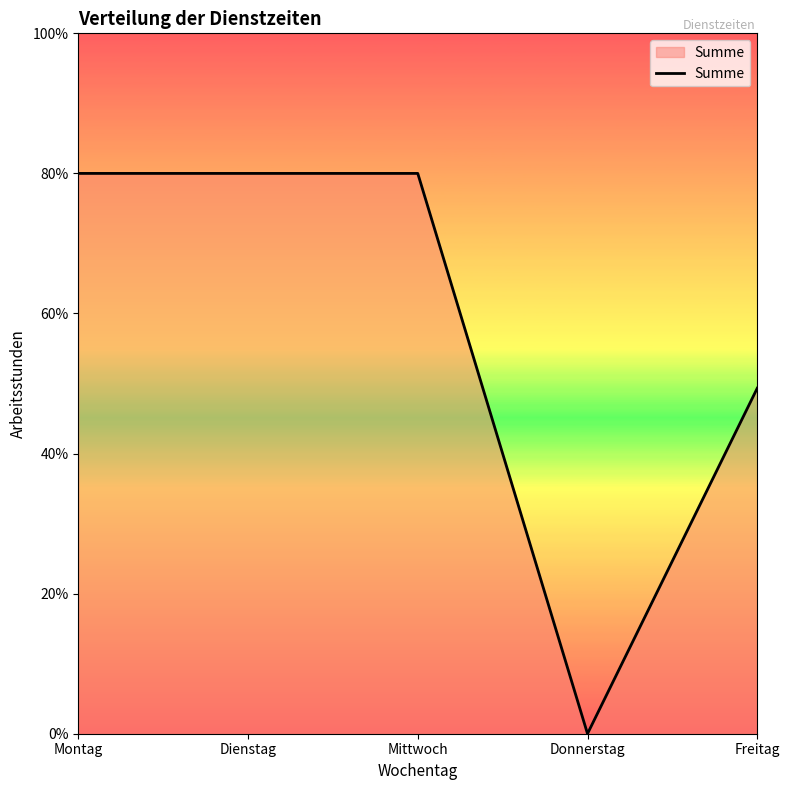

At which category does the data reach its first local valley?

Donnerstag